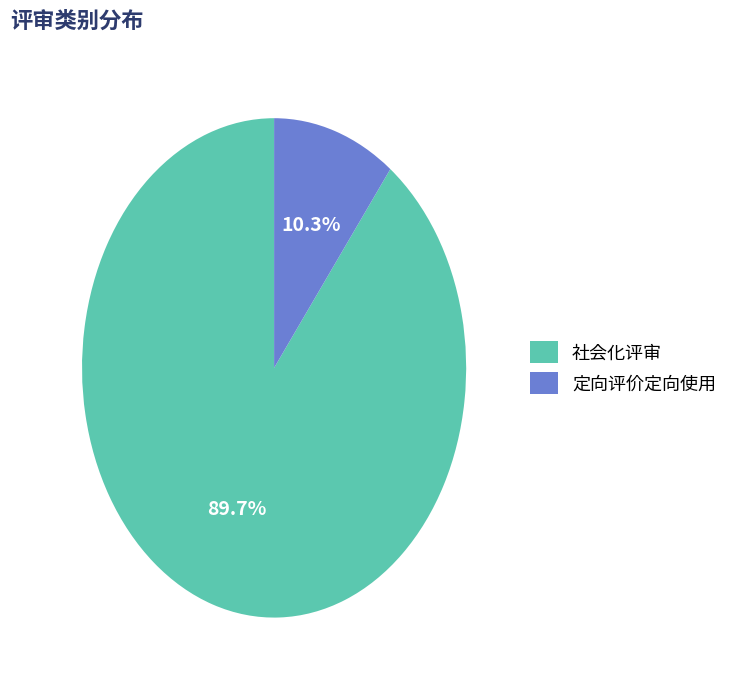

To the nearest percent, what is the average slice percentage?

50%